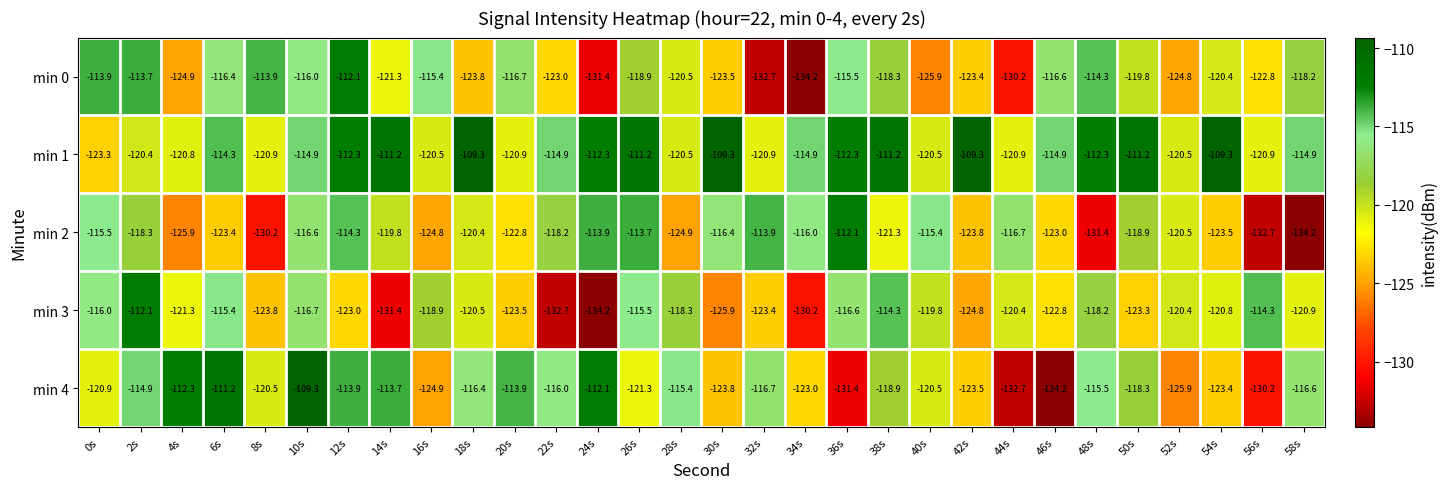

What is the sum of the min 2 values at 40s and 10s?

-232.0